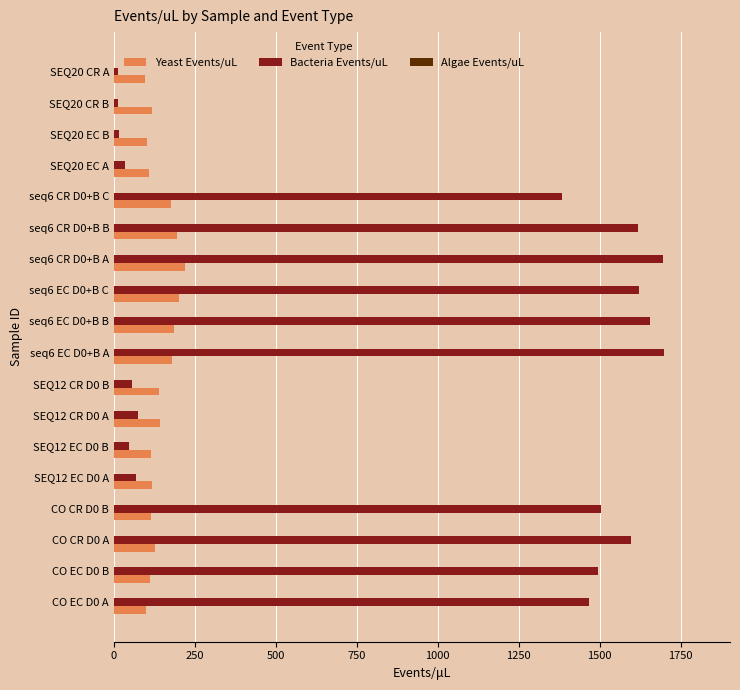

What is the highest value of the Yeast Events/uL series?

219.4